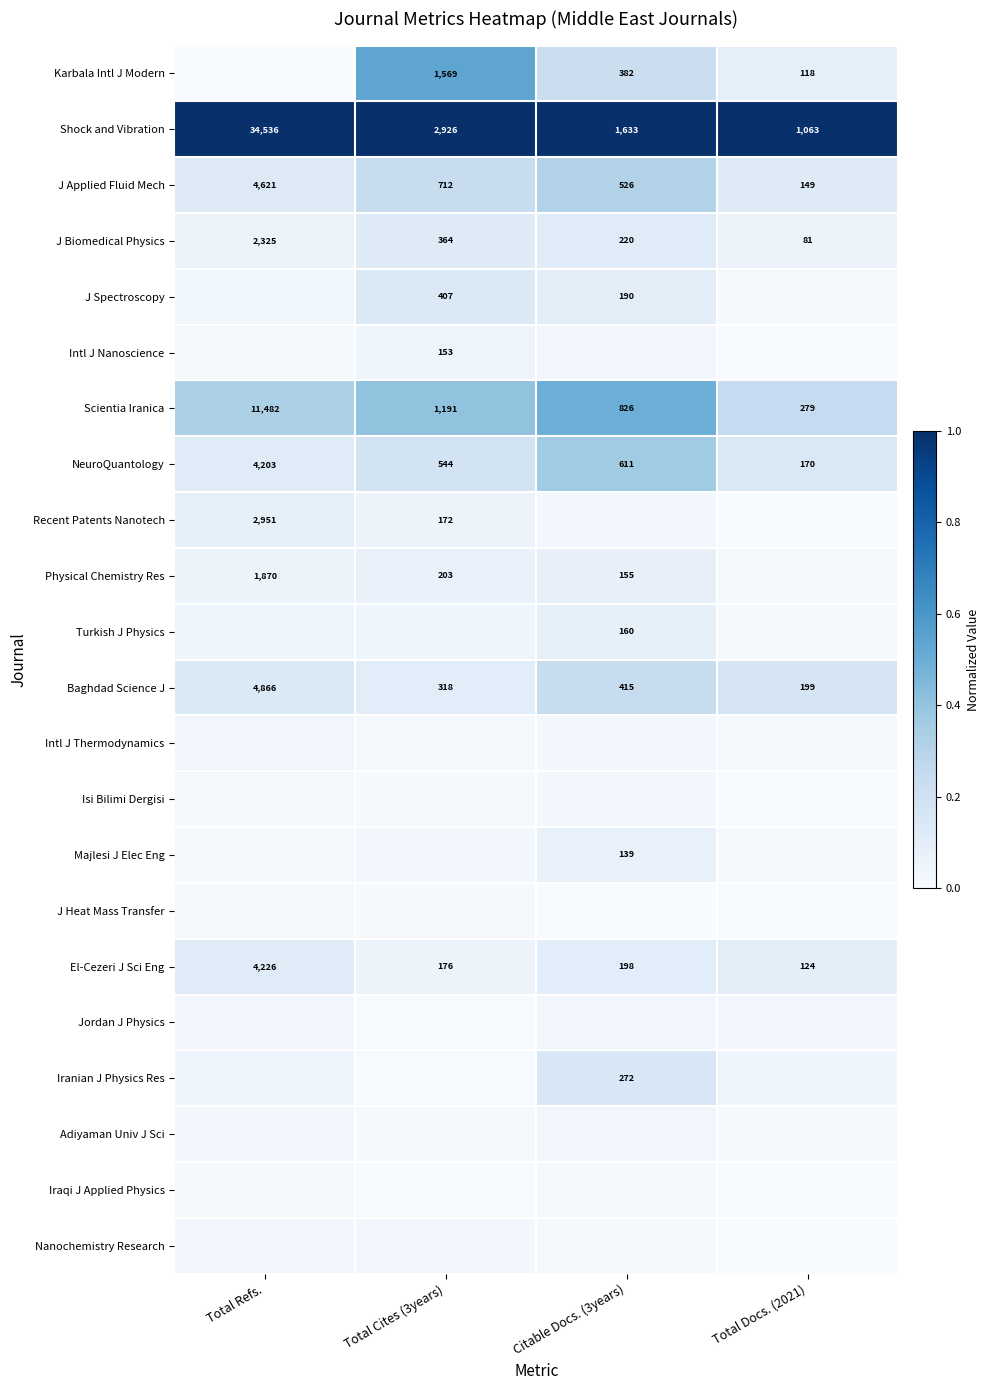

Is the value of Physical Chemistry Res at Total Cites (3years) greater than the value of Karbala Intl J Modern at Citable Docs. (3years)?

No